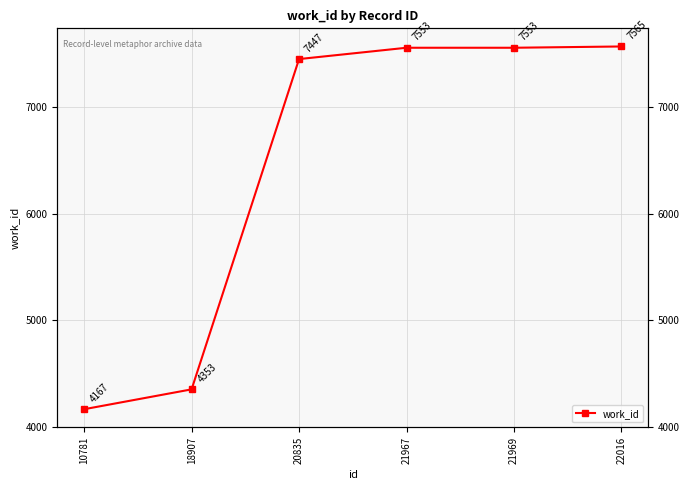

What is the change in value from 20835 to 21969?

+106